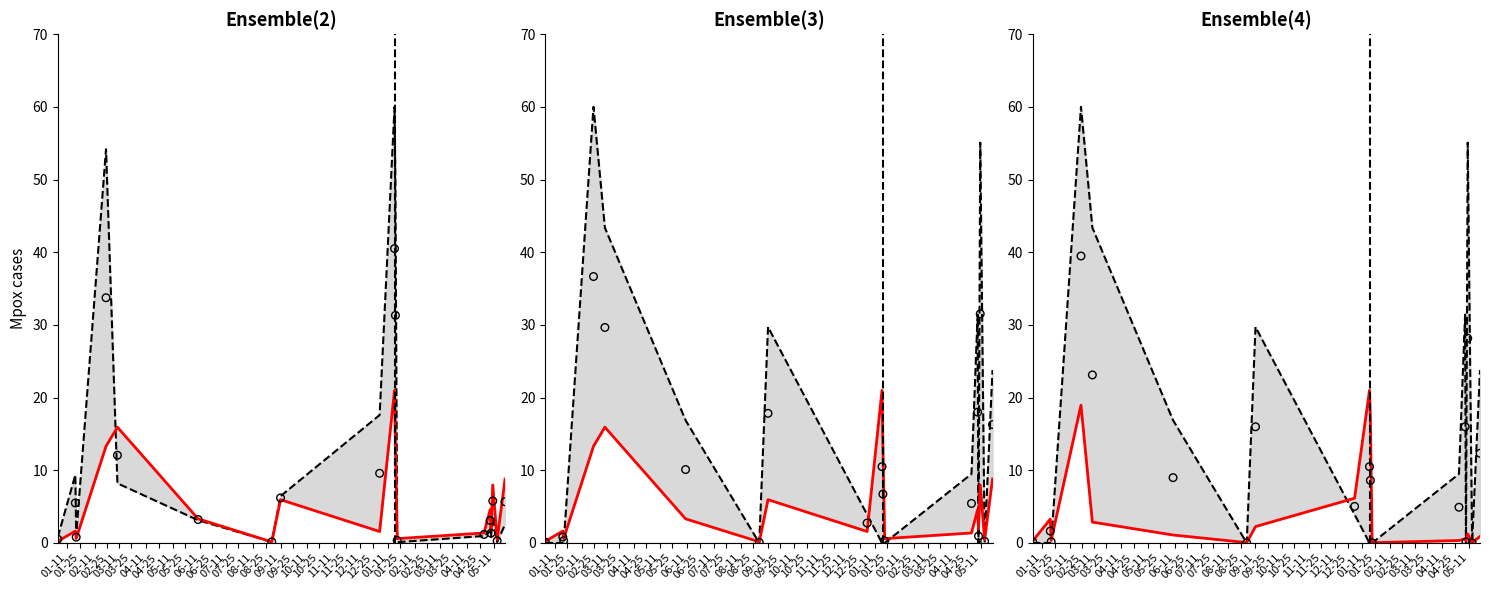

Which series contains the highest Y value?

transactionValue